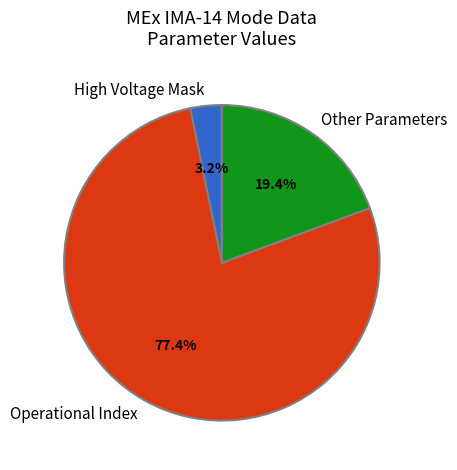

To the nearest percent, what is the average slice percentage?

33%